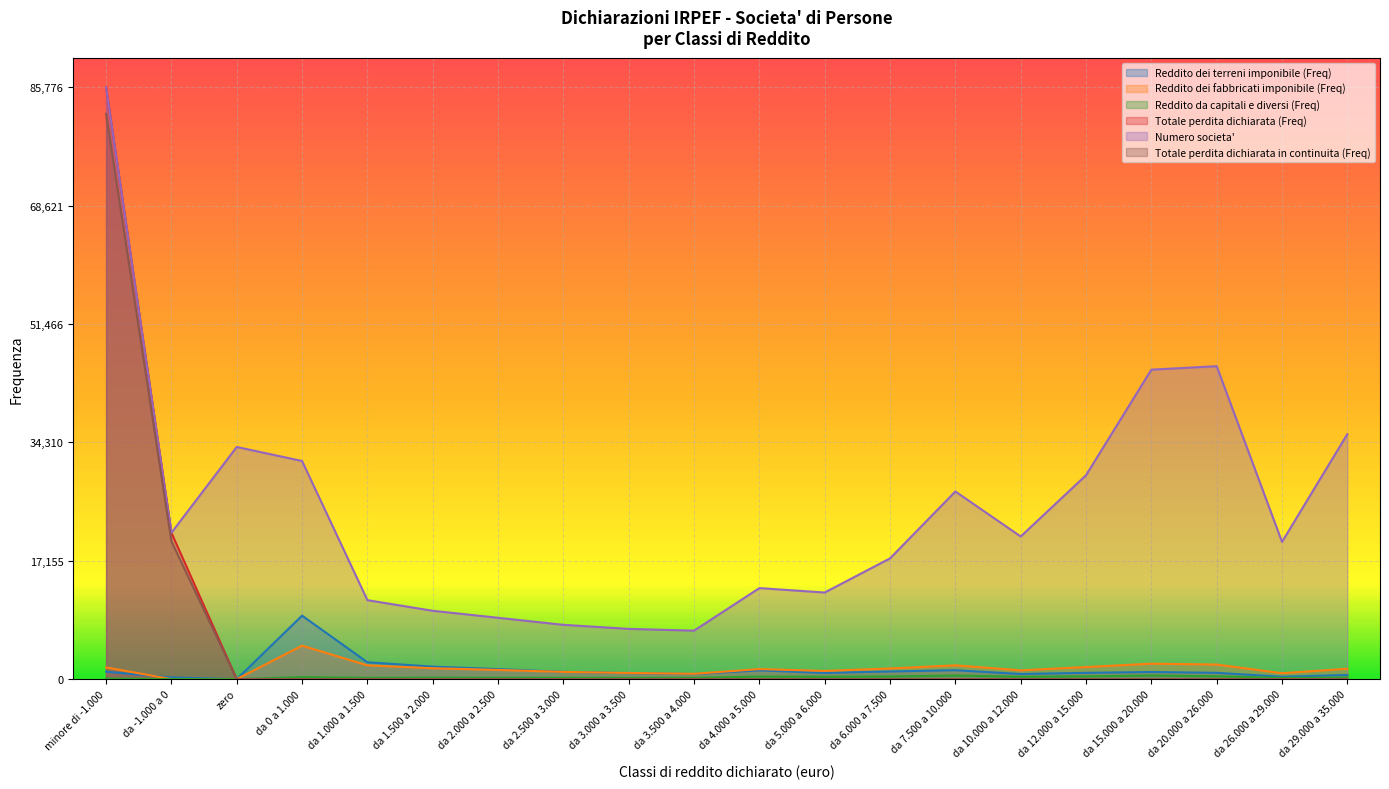

Rank the series by their maximum value, from highest to lowest.

Totale perdita dichiarata (Freq), Numero societa', Totale perdita dichiarata in continuita (Freq), Reddito dei terreni imponibile (Freq), Reddito dei fabbricati imponibile (Freq), Reddito da capitali e diversi (Freq)